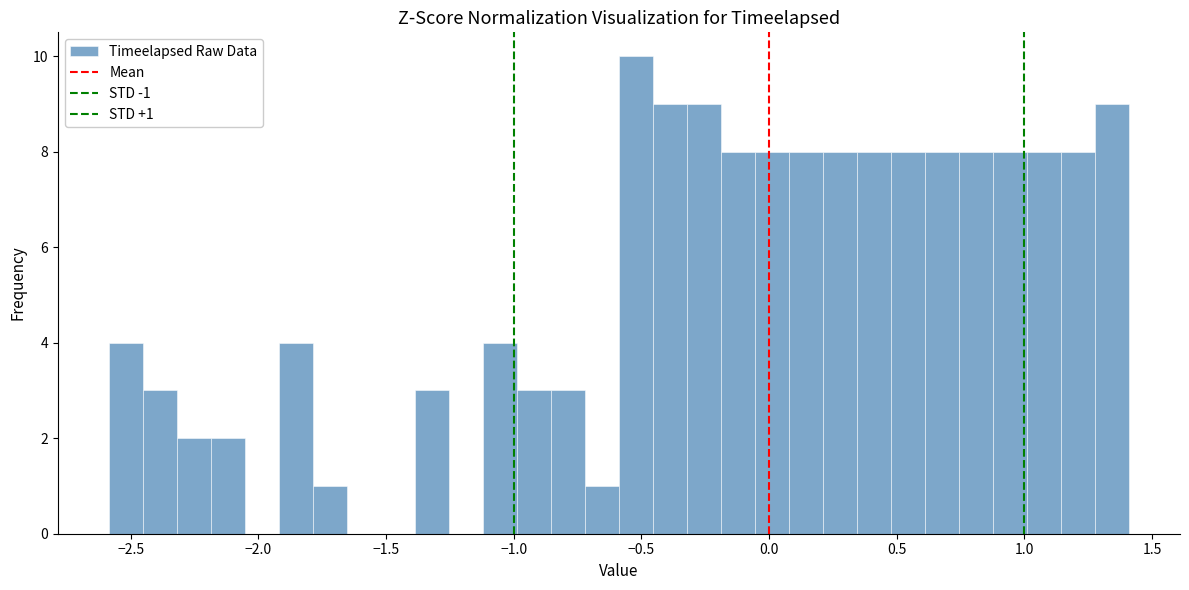

Read against the x-axis, roughly where is the centre of the tallest bar?

-0.50